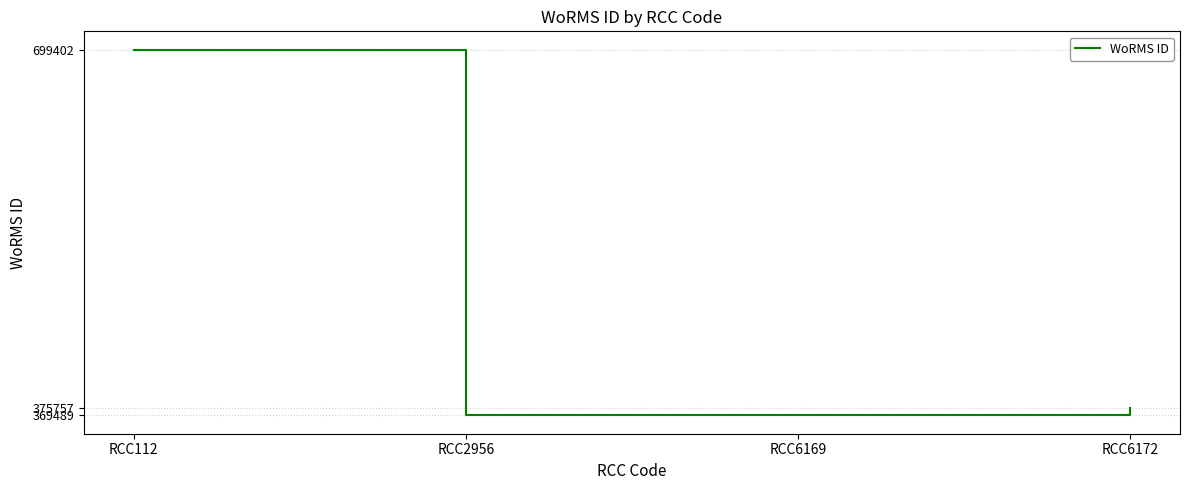

What is the sum of the values at RCC6172 and RCC2956?

745246